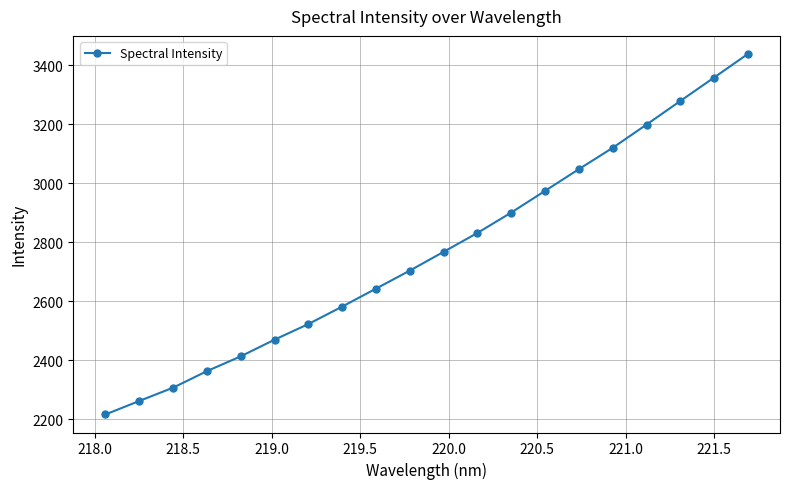

What is the smallest value displayed?

2216.7